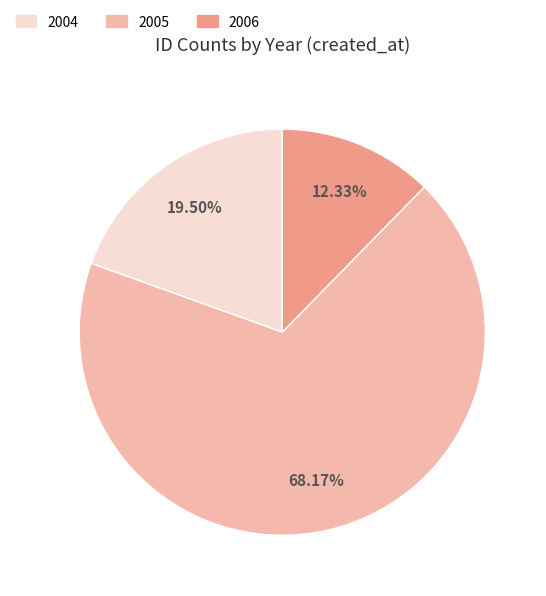

Is there a majority slice in this chart?

Yes